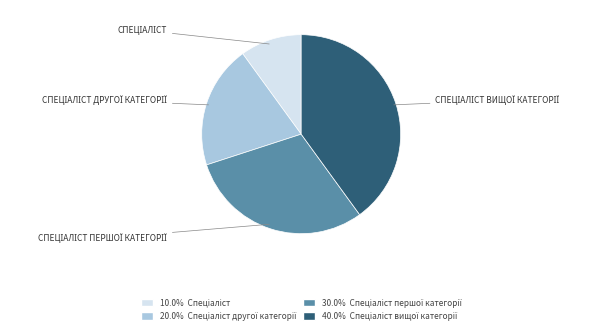

Is there a majority slice in this chart?

No